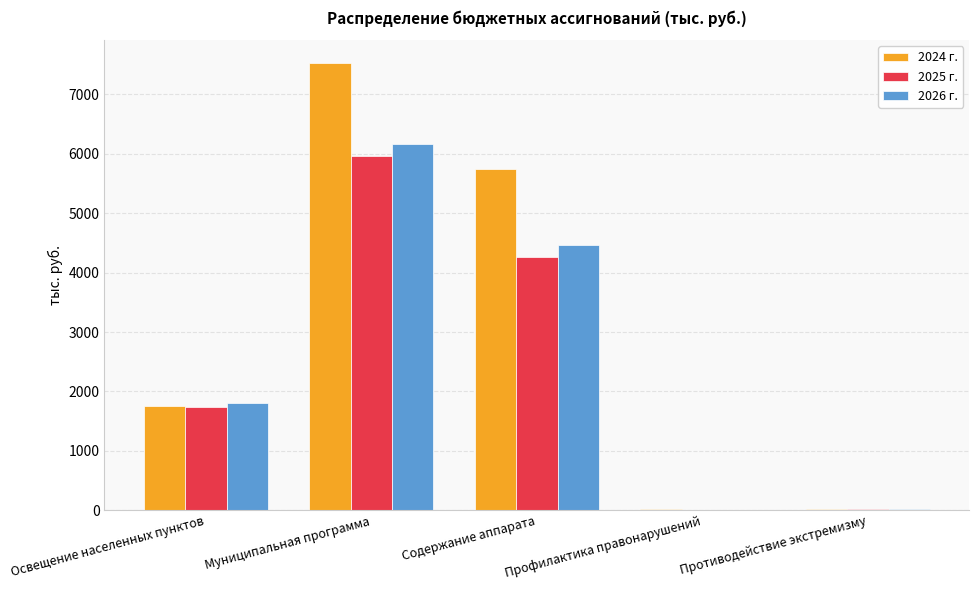

At which category is the sum across all series the highest?

Муниципальная программа